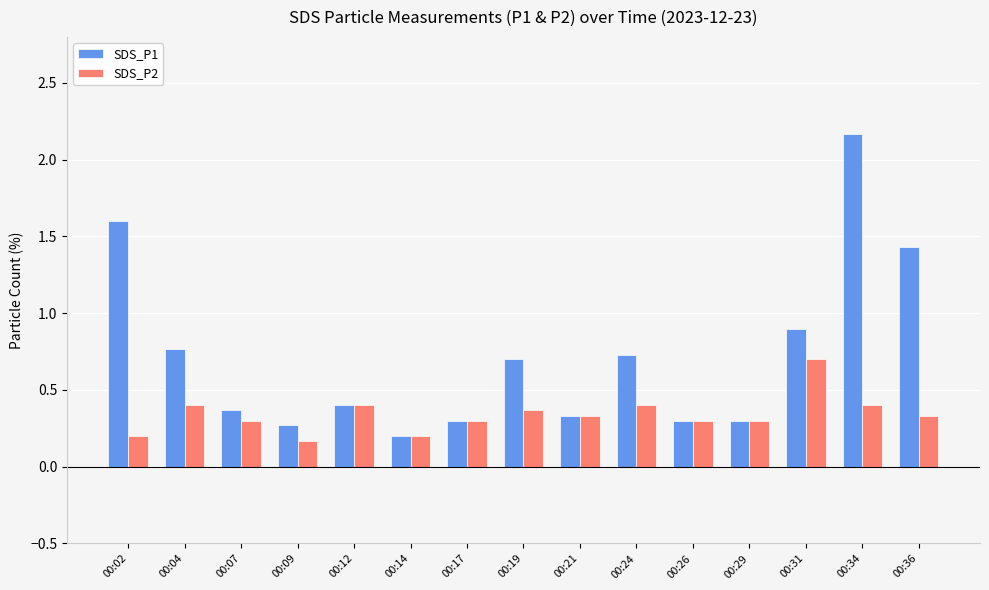

Between 00:02 and 00:09, which series saw the biggest shift?

SDS_P1